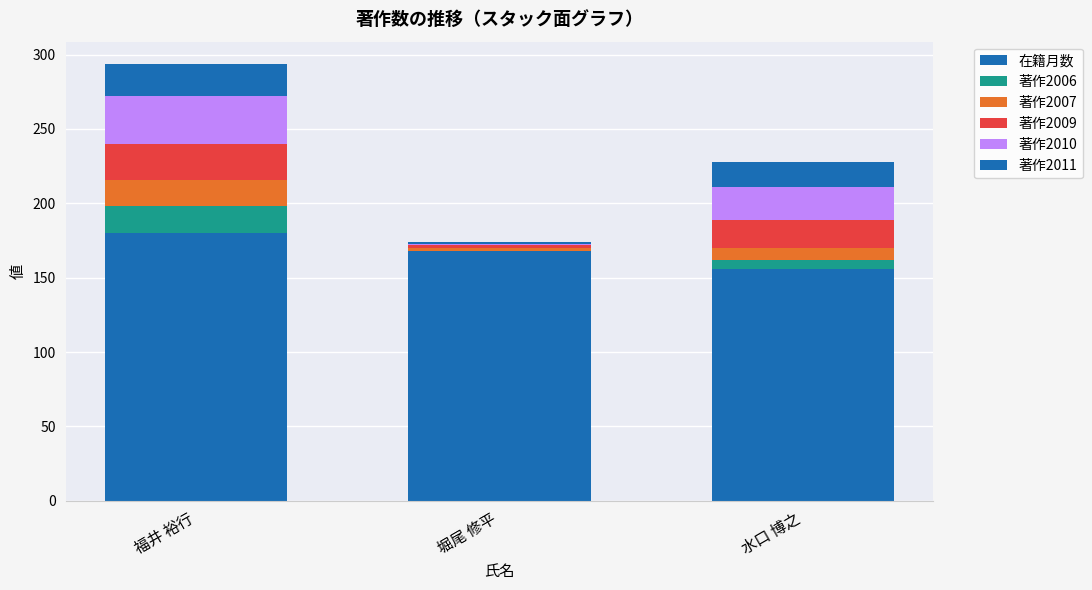

Which series has the largest range (max minus min)?

著作2010